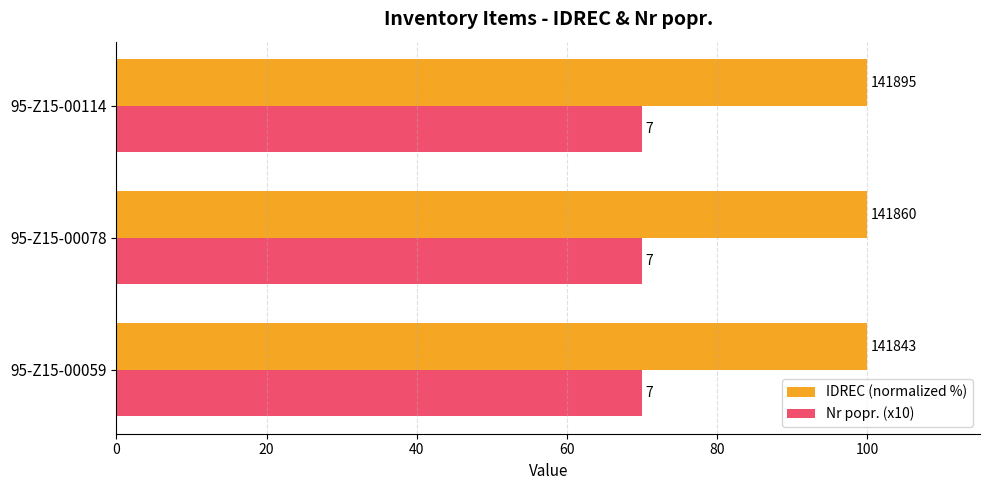

What are all the series names shown in the legend?

IDREC (normalized %), Nr popr. (x10)